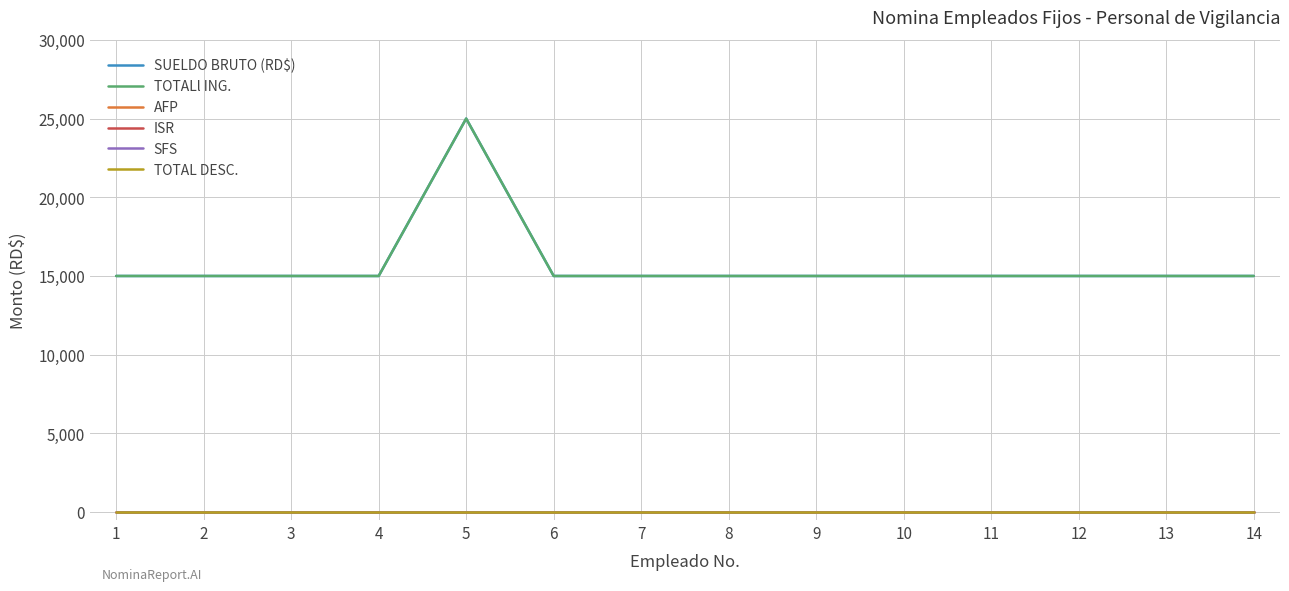

Is this an area chart (filled region under the line)?

No